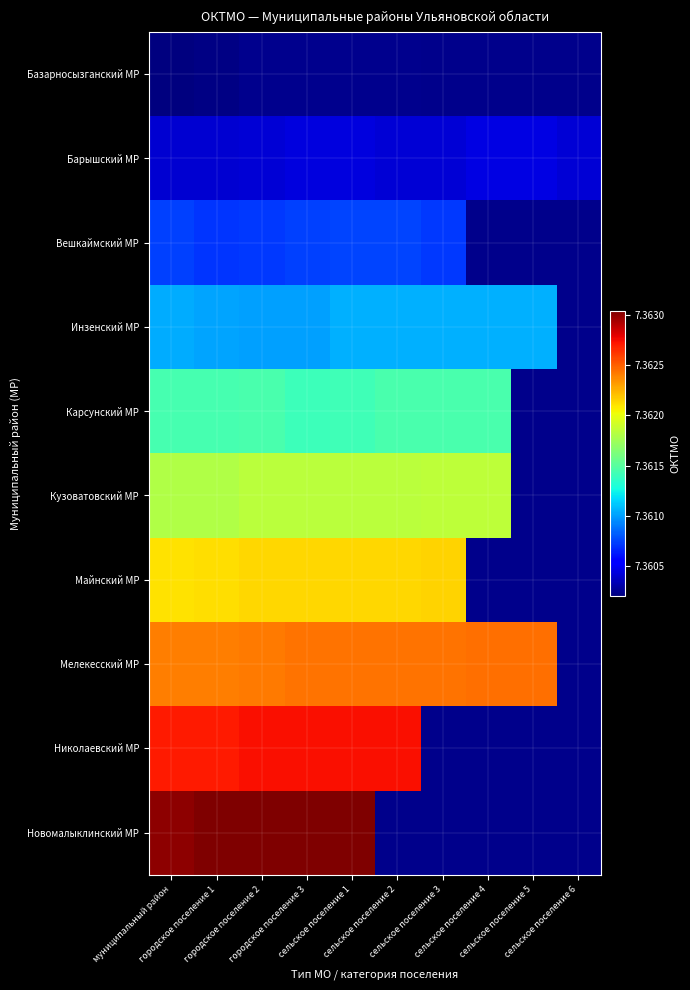

The Мелекесский МР series shows 73624440.0 at сельское поселение 3. True or false?

True